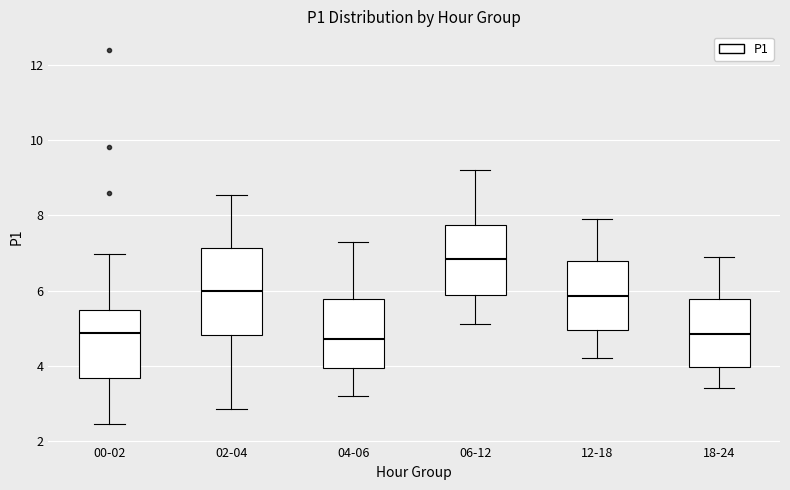

Where does the median line of the box for 18-24 sit on the y-axis? The values are not printed on the chart, so give them approximately, as read against the axis.

4.8